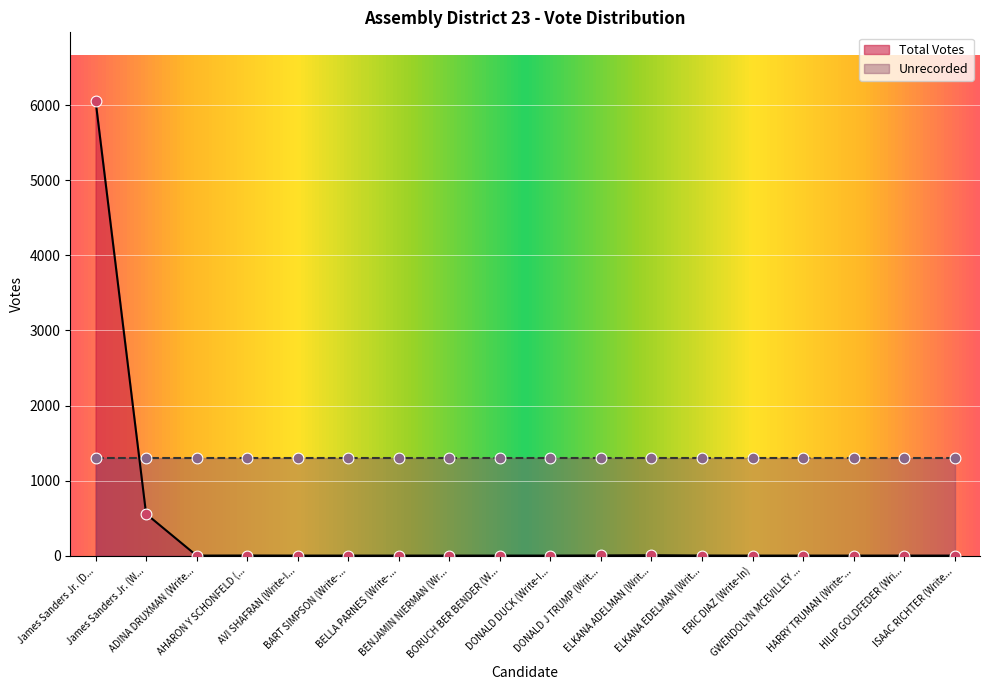

Approximately how many times larger is the value at ERIC DIAZ (Write-In) compared to ISAAC RICHTER (Write...?

1.0